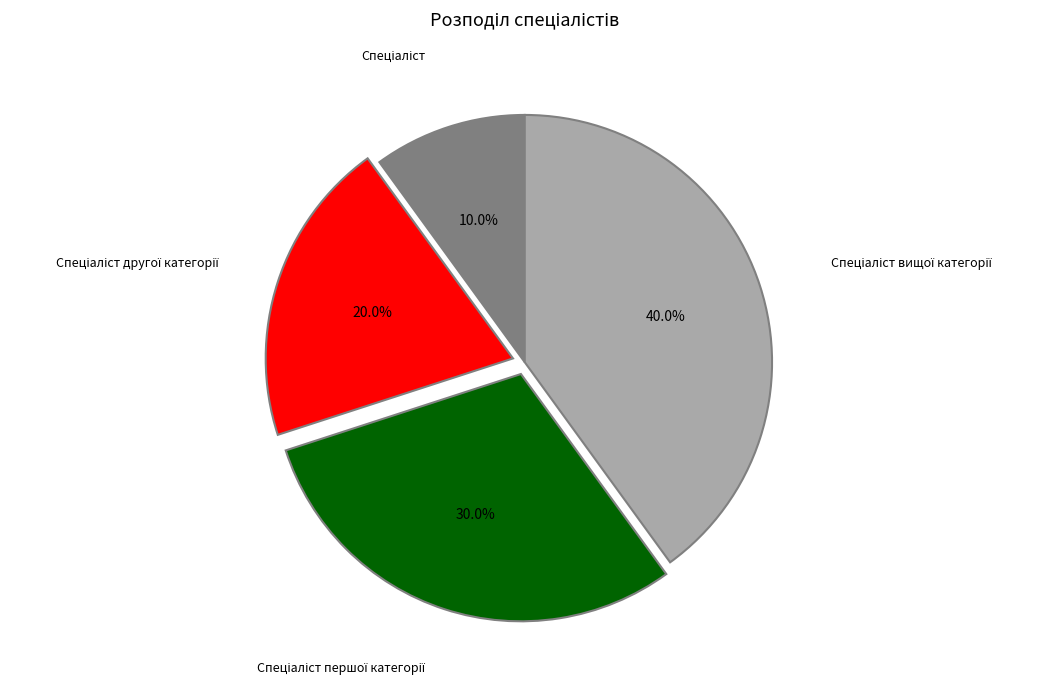

Is there a majority slice in this chart?

No